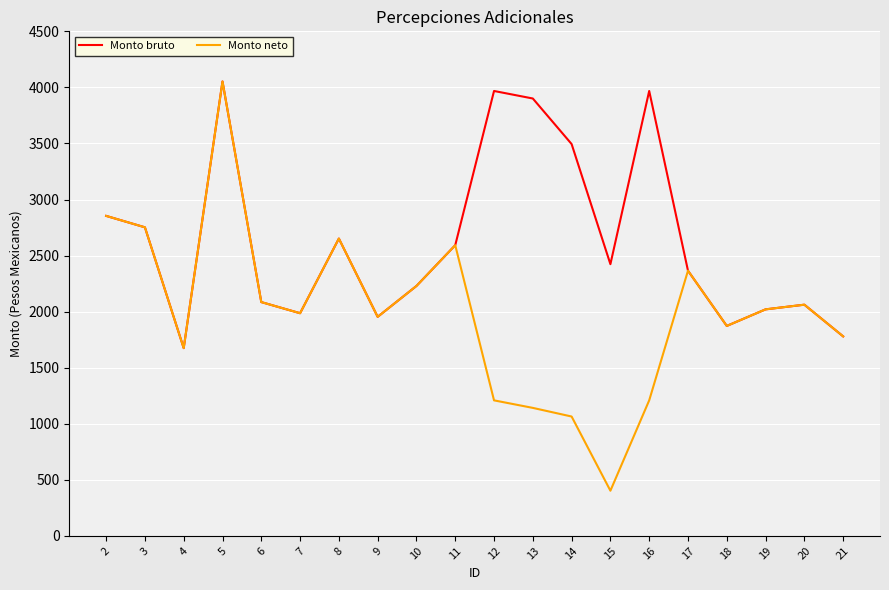

At which category does Monto bruto reach its first local valley?

4